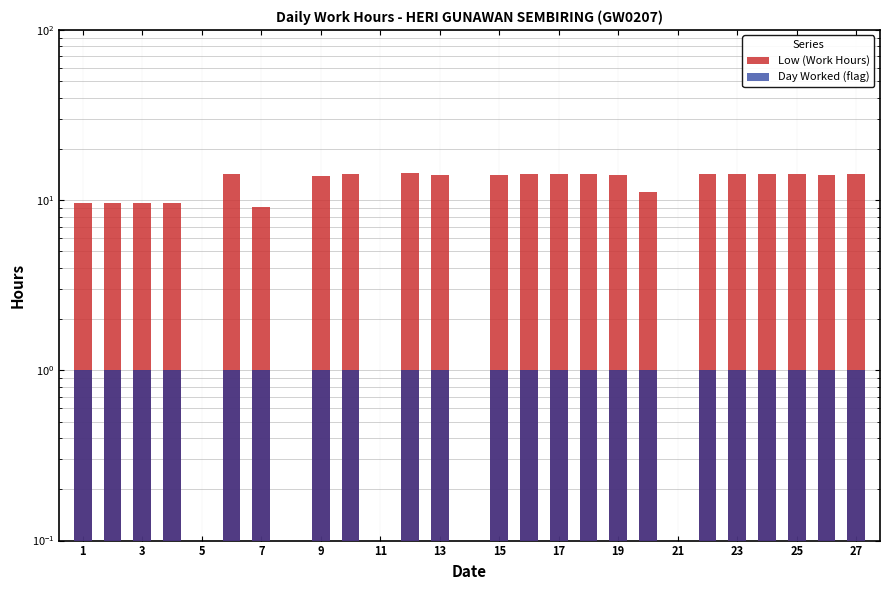

What is the sum of all Low (Work Hours) values?

285.5